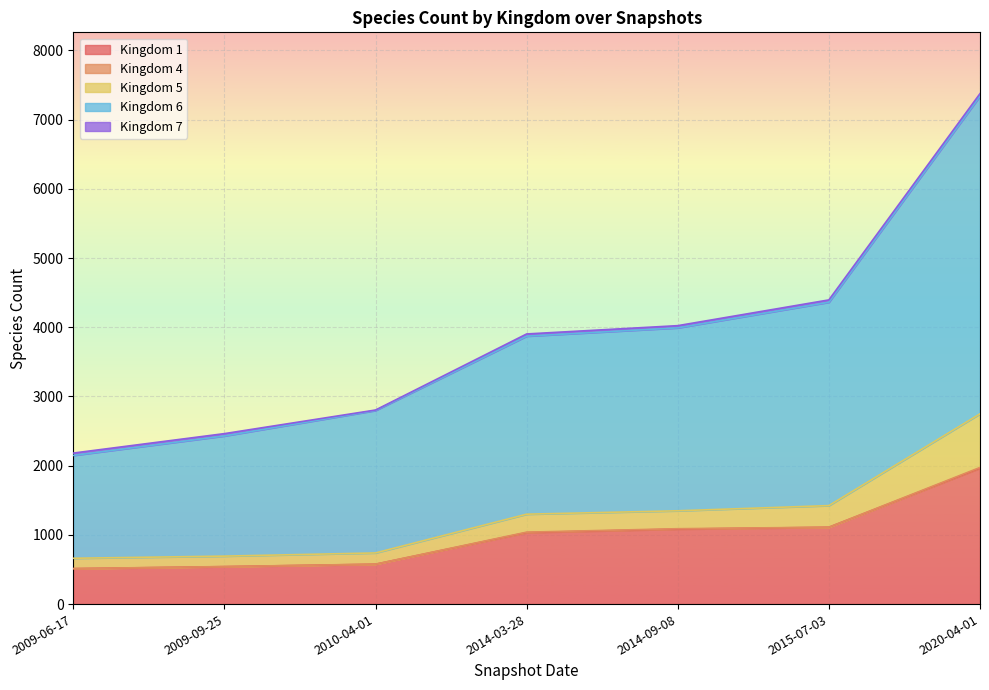

Where does the 1 series first go above 1033?

2014-09-08